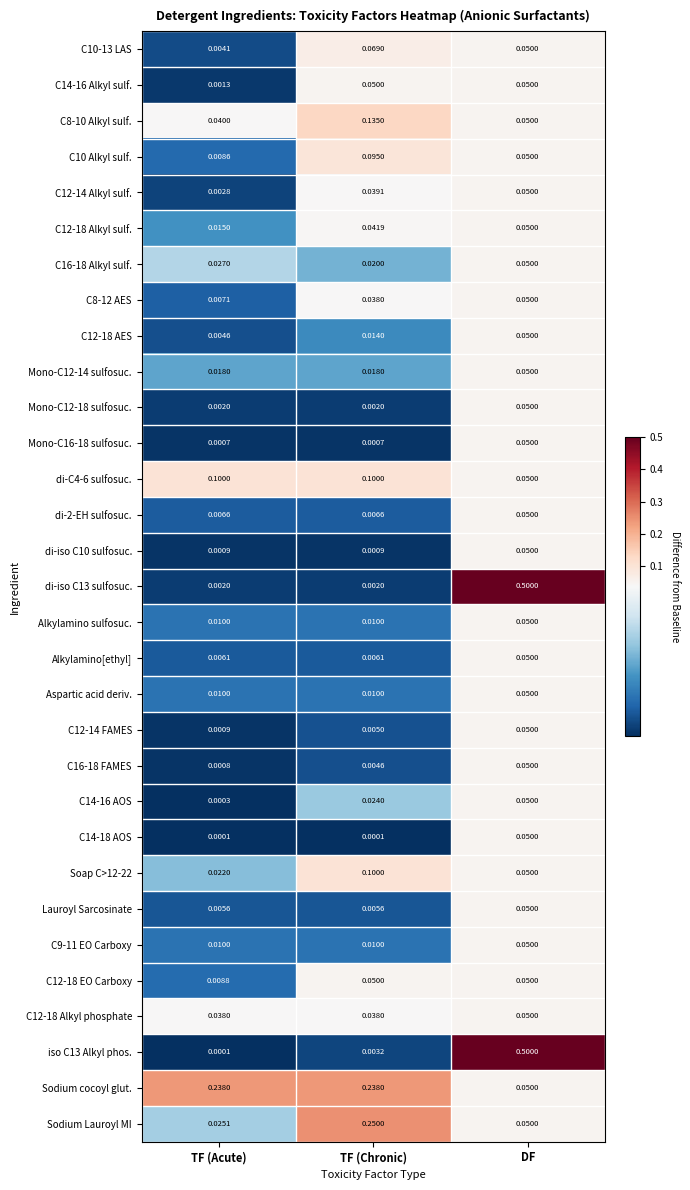

Between TF (Acute) and TF (Chronic), which series saw the biggest shift?

Sodium Lauroyl MI